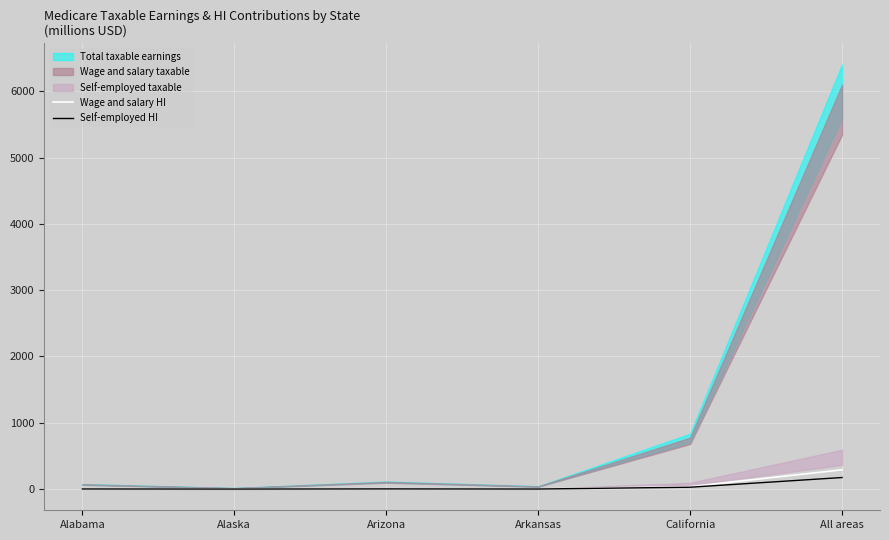

True or false: Self-employed HI has a value of 174.3 at All areas.

True